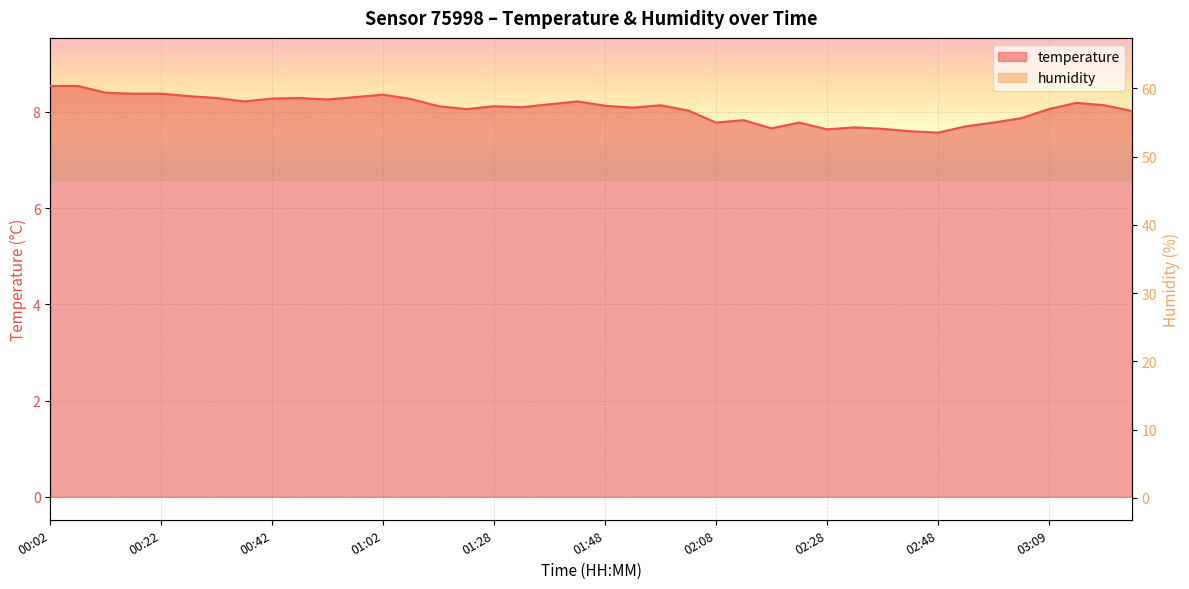

The temperature series shows 2.9 at 01:43. True or false?

False